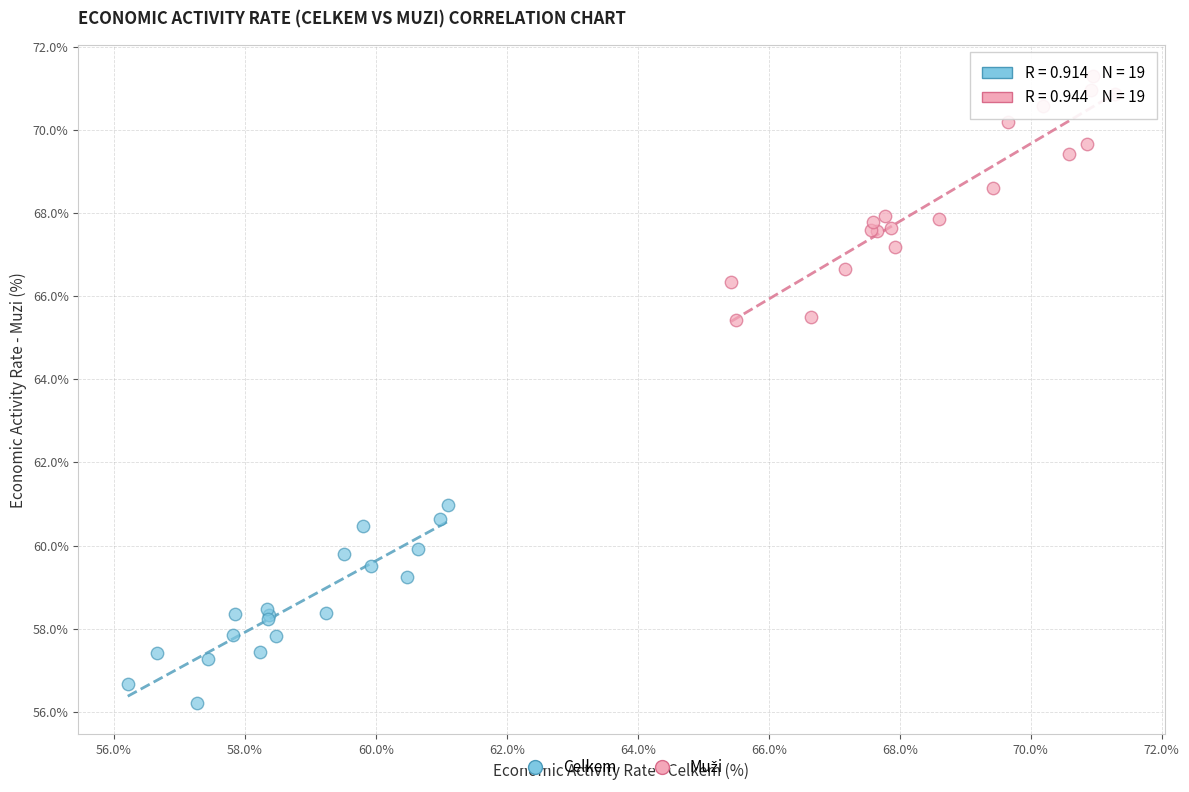

Which series reaches the minimum Y coordinate?

Celkem